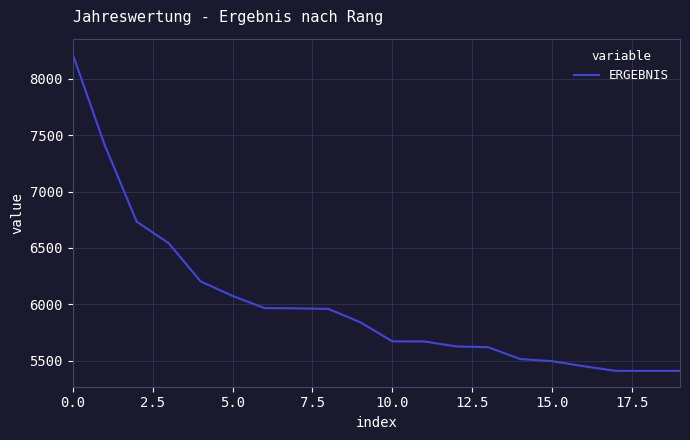

How many lines are shown in the chart?

1